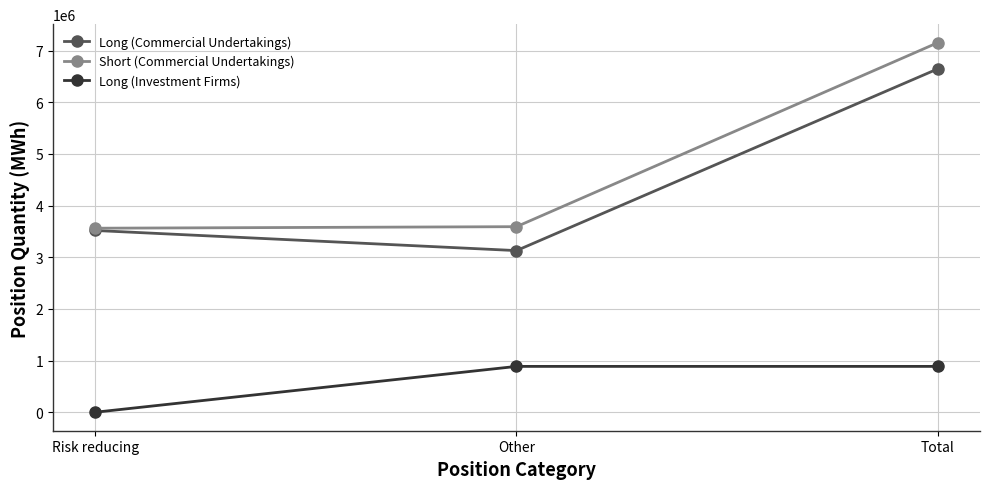

What is the value of the Long (Commercial Undertakings) point at the 1st from the left?

3518160